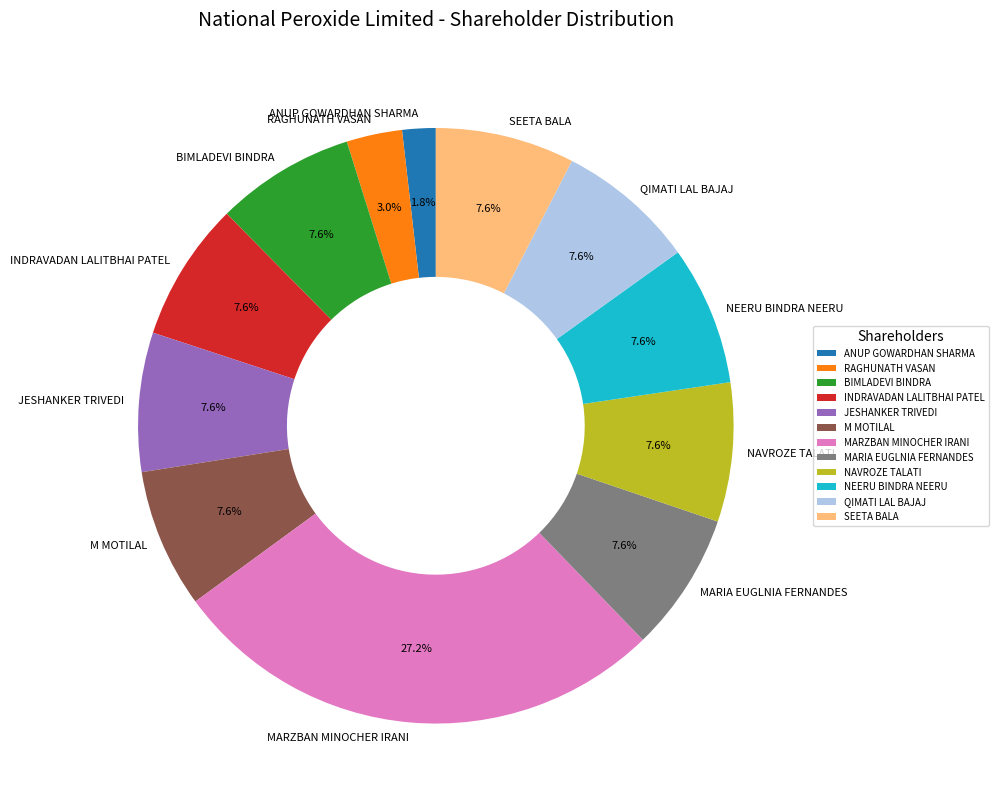

True or false: QIMATI LAL BAJAJ accounts for 8% of the total.

True